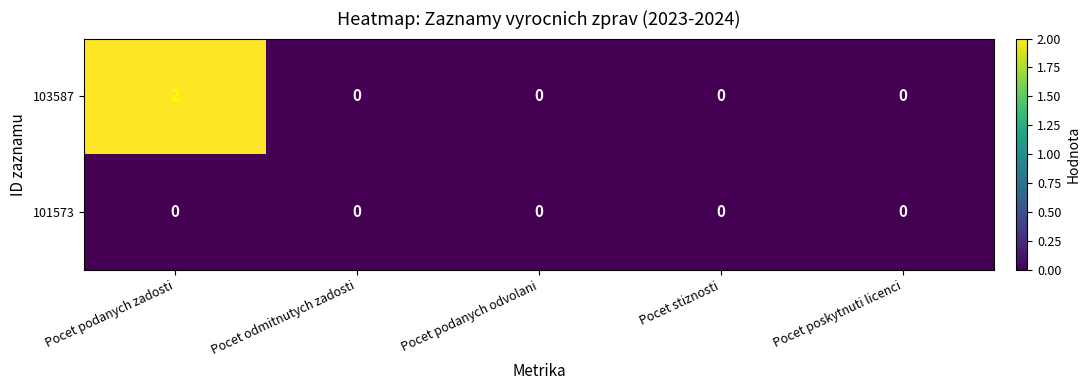

Is it true that 103587 equals 1 at Pocet poskytnuti licenci?

False